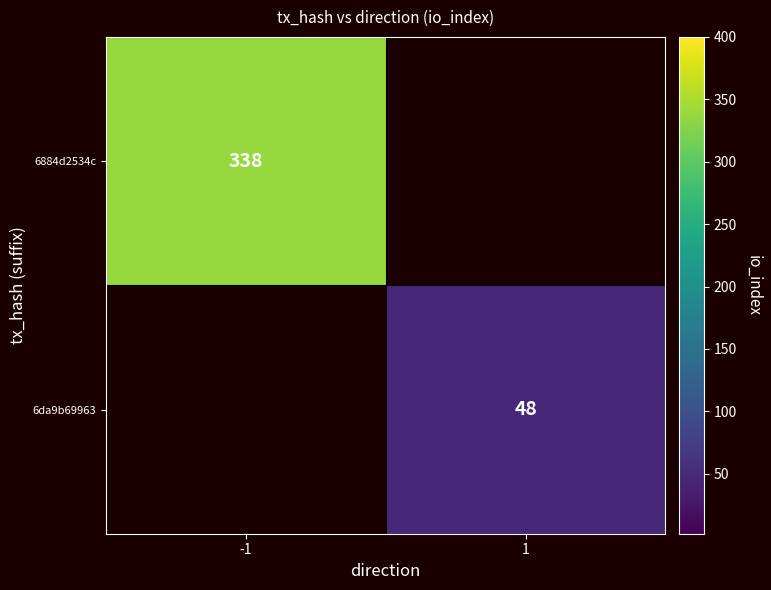

Count the number of categories in the chart.

2